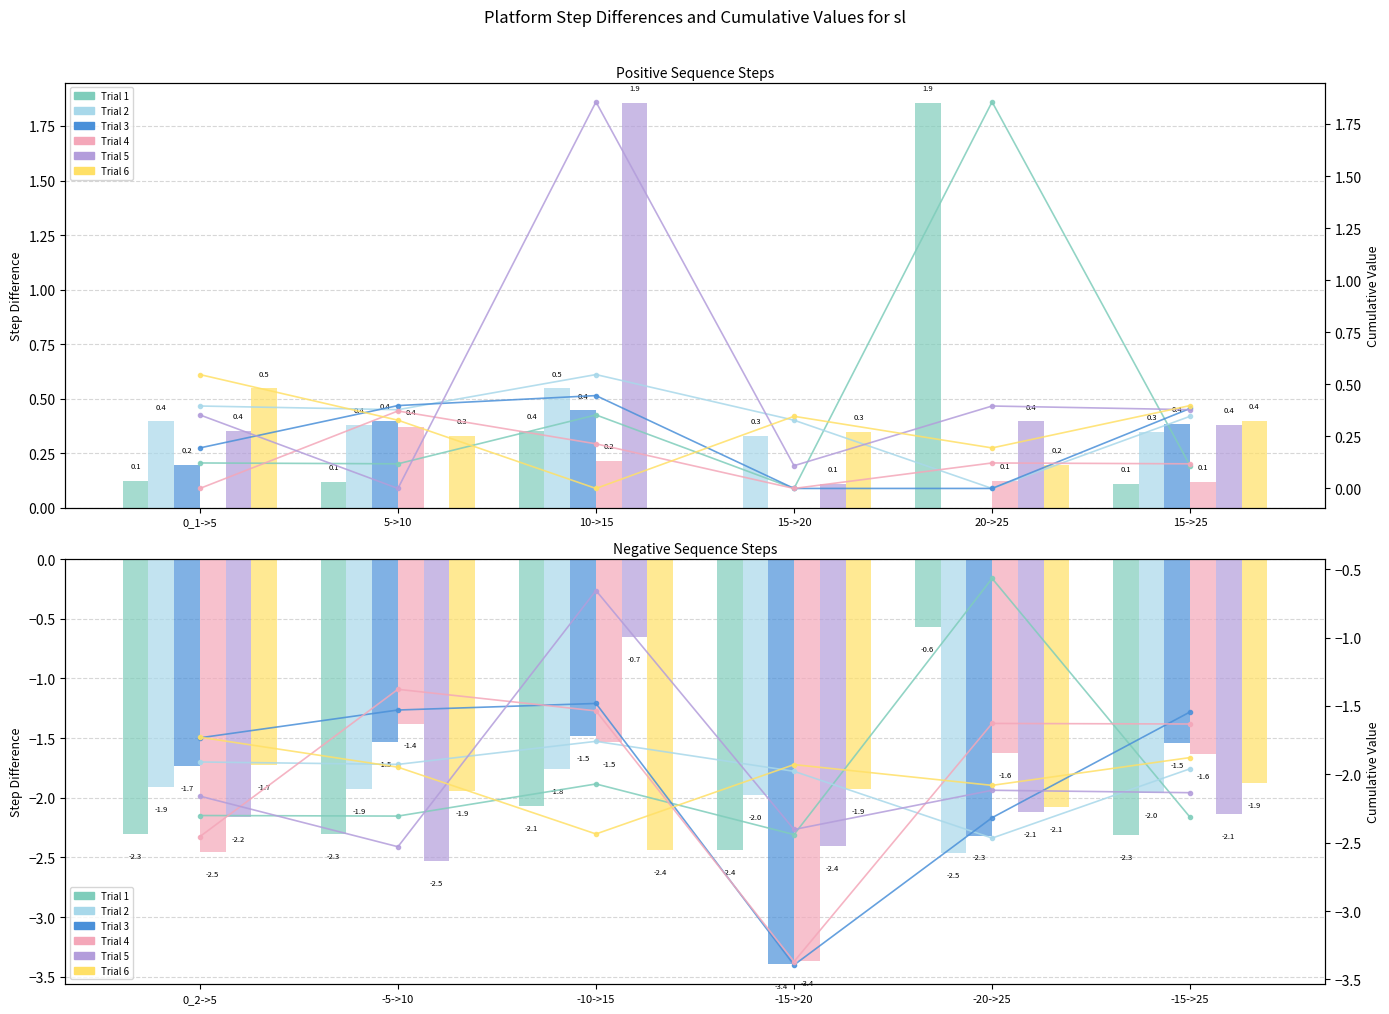

What is the label of the 1st bar from the right?

-15->25